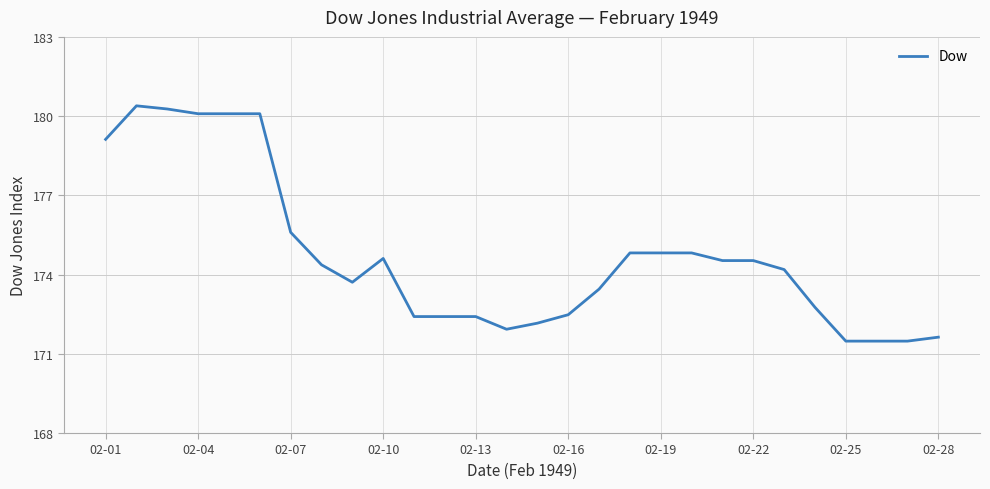

How many lines are shown in the chart?

1